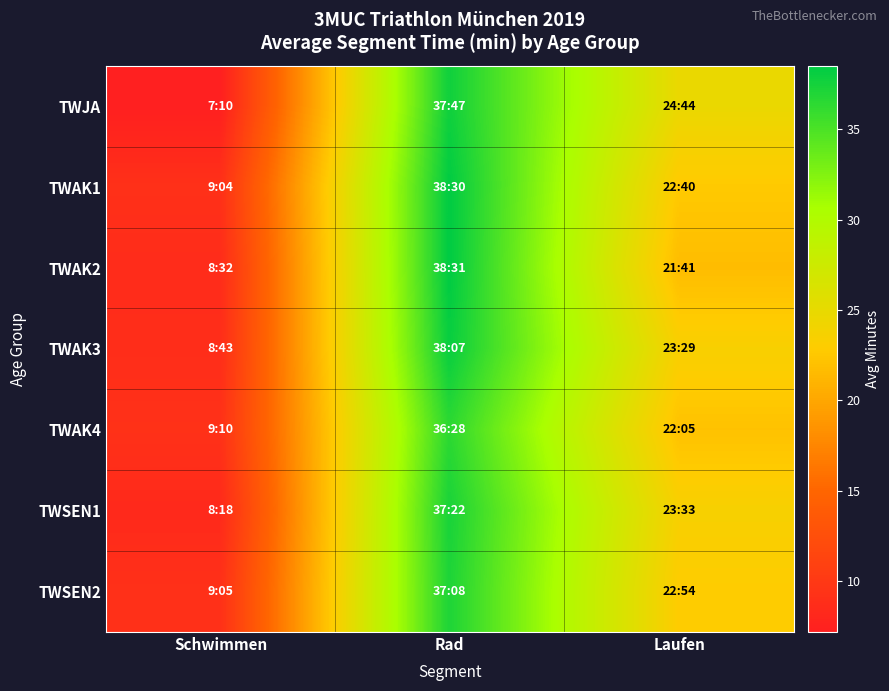

Which series has the largest range (max minus min)?

TWJA